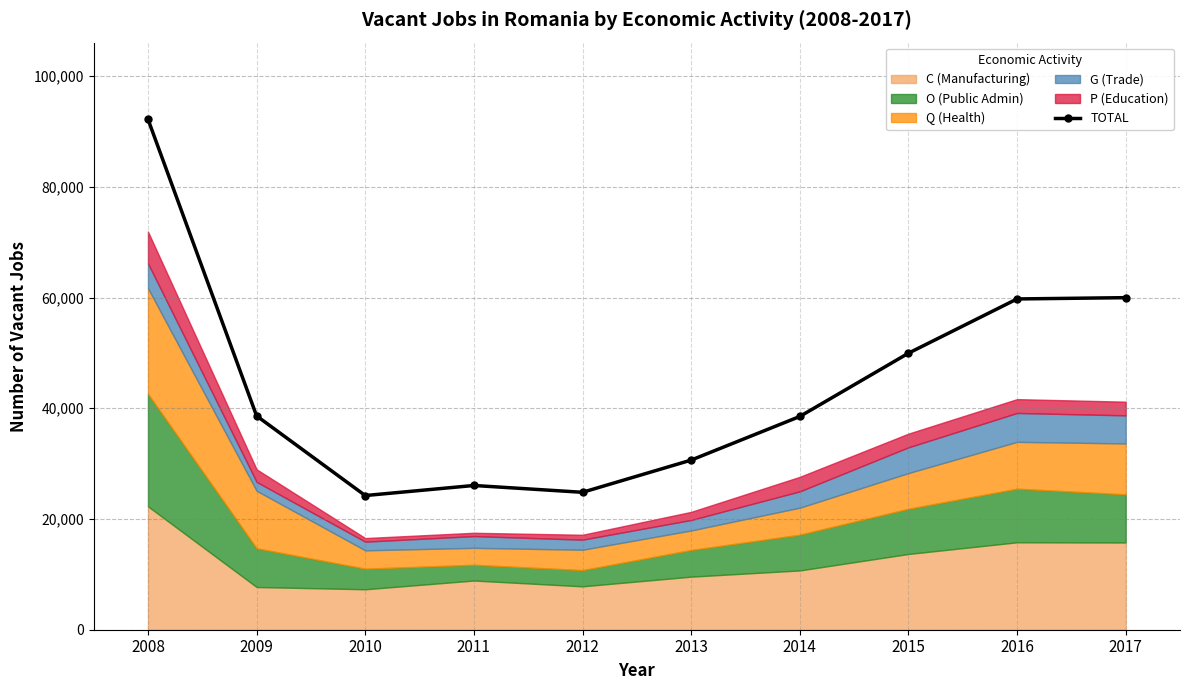

How many categories are shown in the chart?

10